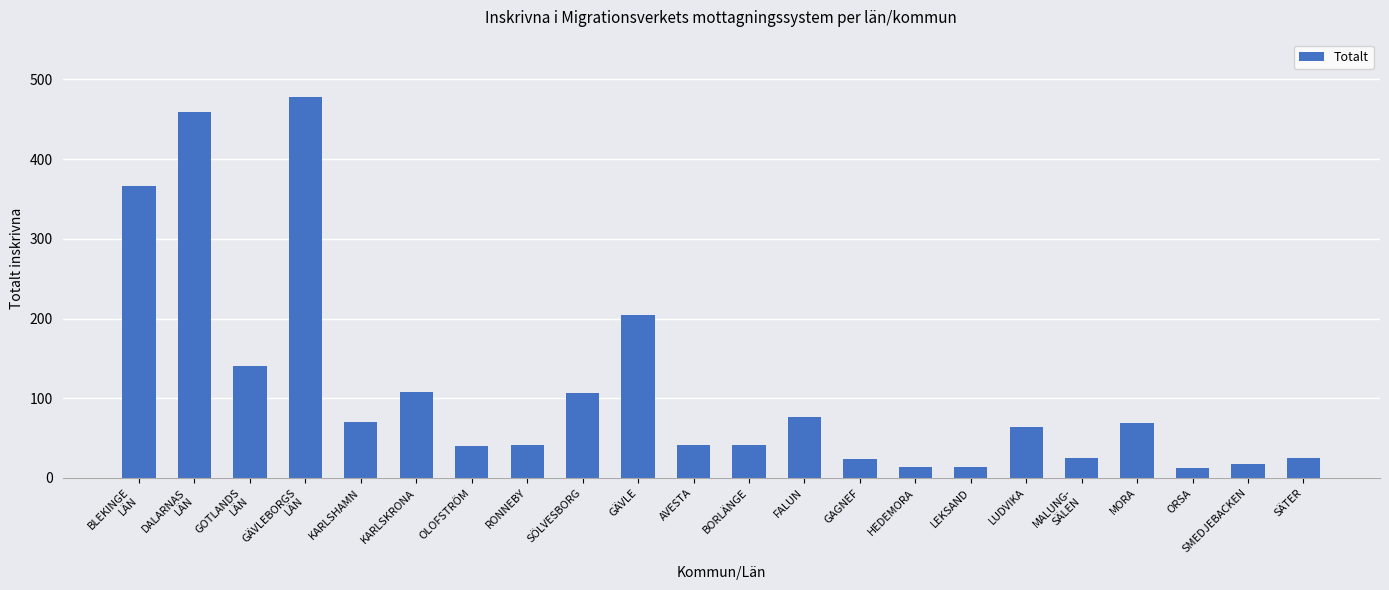

At which label does the data first exceed 64?

BLEKINGE
LÄN